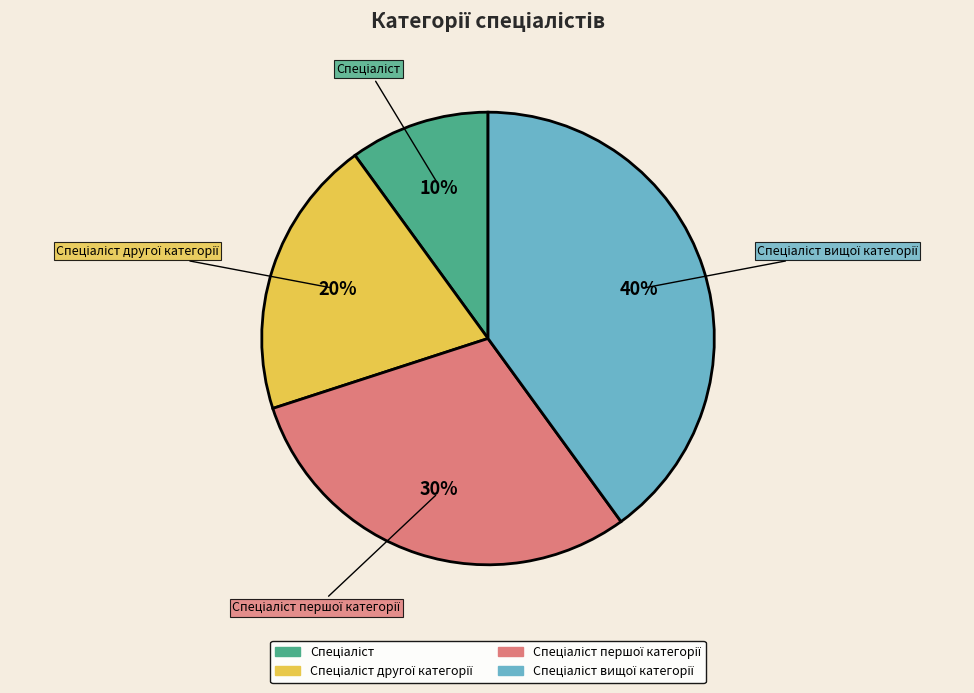

Does any single category account for the majority?

No